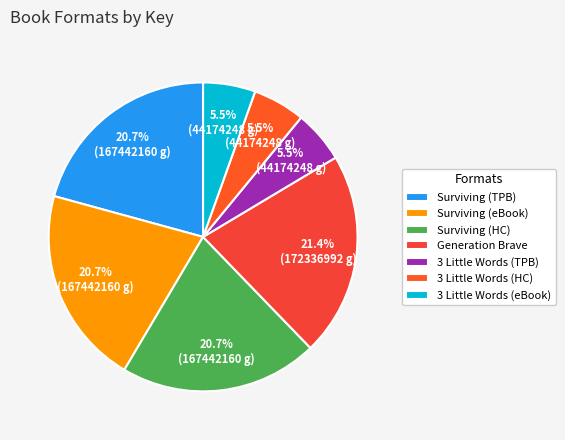

How many segments does this pie chart have?

7